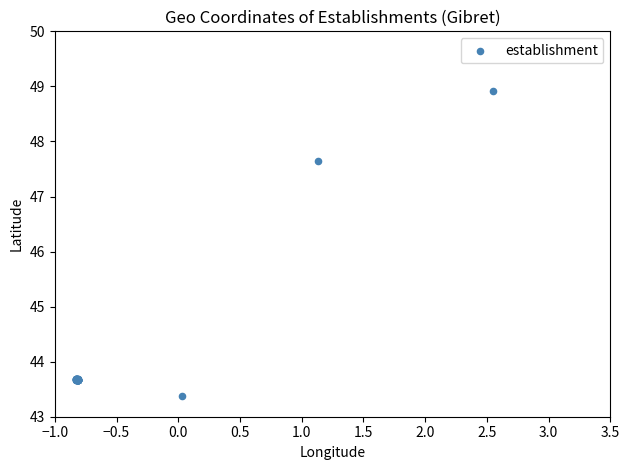

What Y value in the scatter plot is closest to 46?

47.6